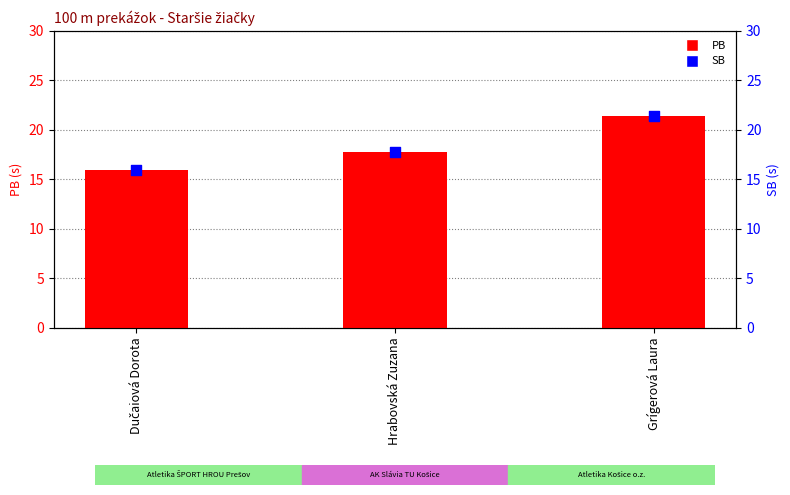

Which series has the widest spread of Y values?

PB